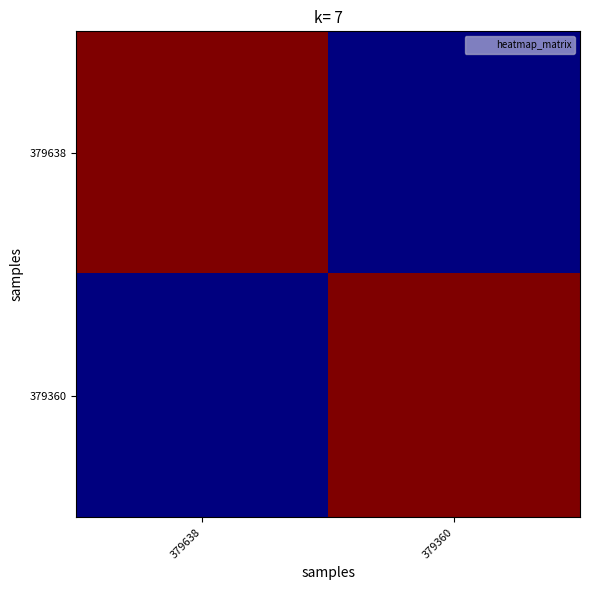

At which category is the sum across all series the highest?

379638